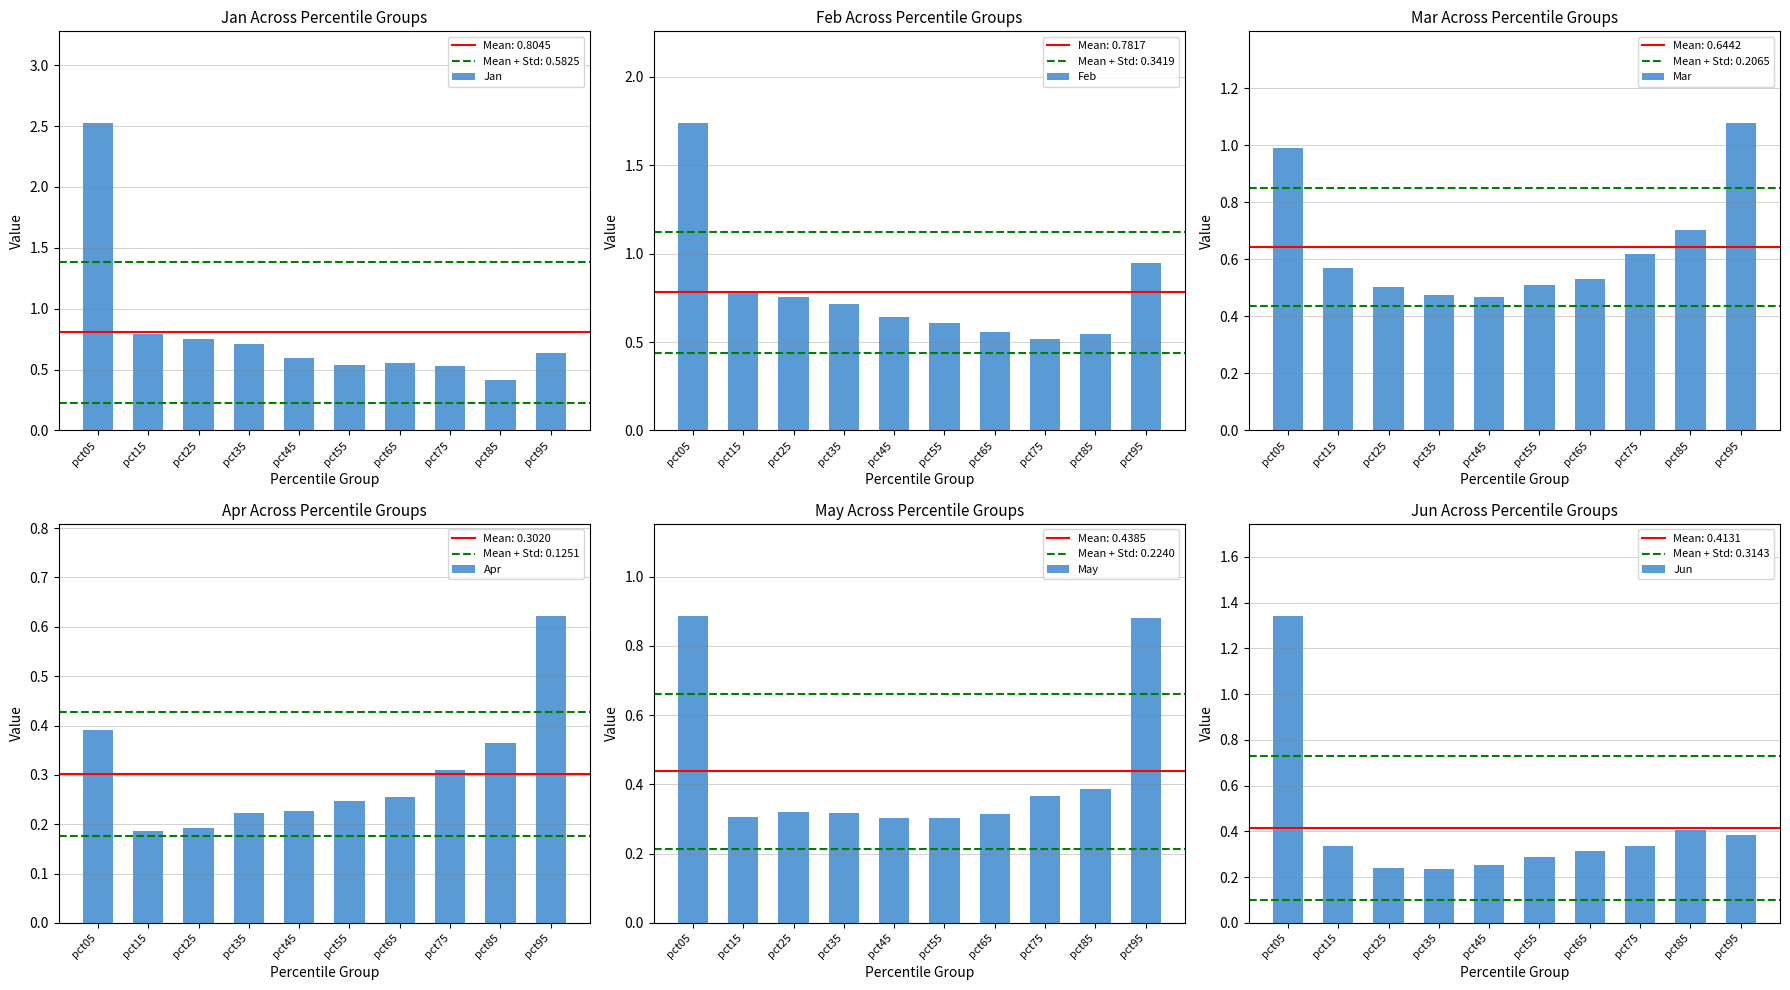

The value of May at pct65 is 0.3. True or false?

True